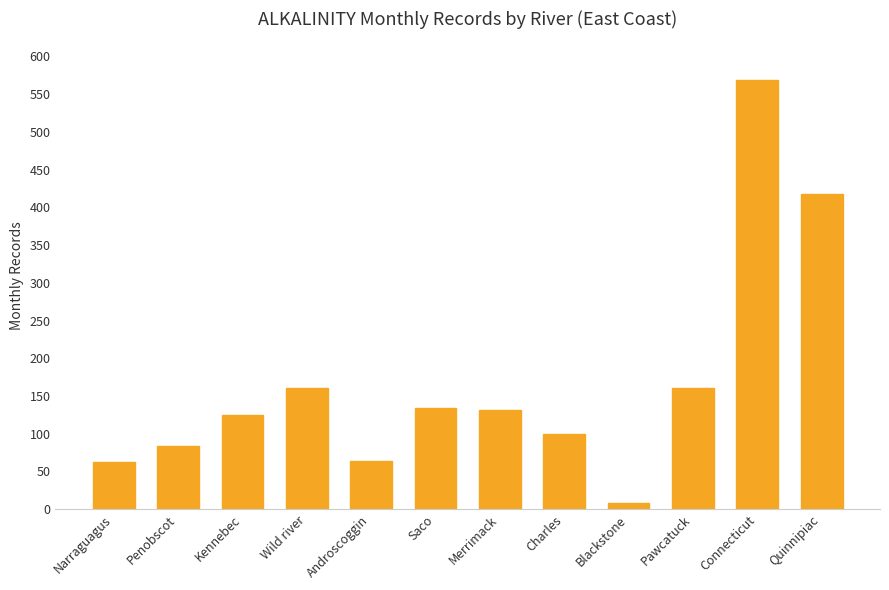

What is the ratio of the value at Quinnipiac to the value at Wild river?

2.6